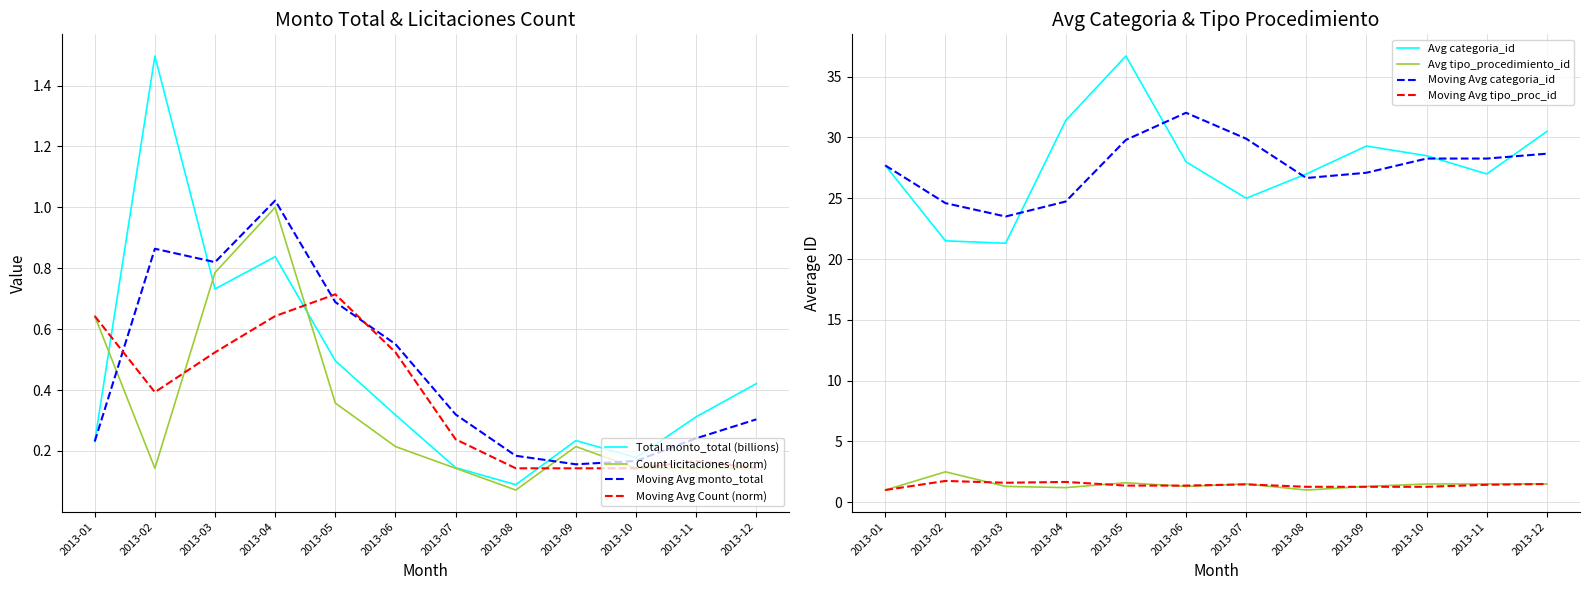

What is the sum of all Count licitaciones values?

4.0